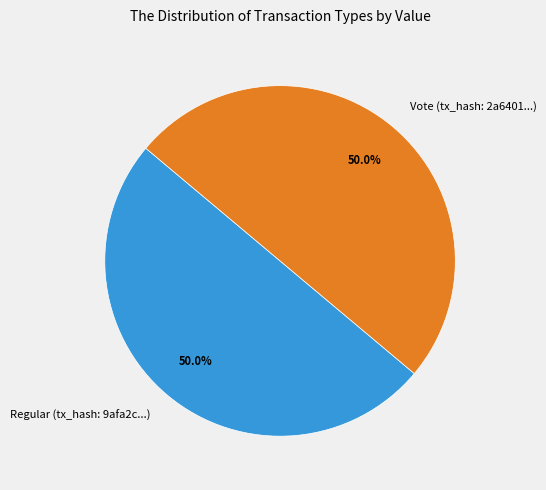

What is the total percentage of Vote (tx_hash: 2a6401...) and Regular (tx_hash: 9afa2c...)?

100.0%